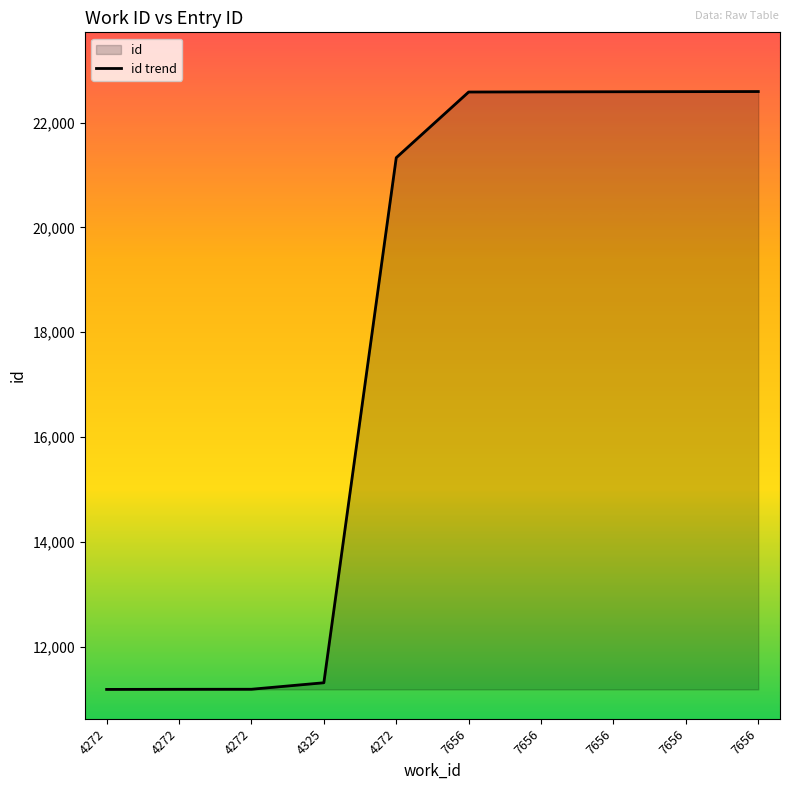

Rank the categories by value from lowest to highest.

4272, 4272, 4272, 4325, 4272, 7656, 7656, 7656, 7656, 7656